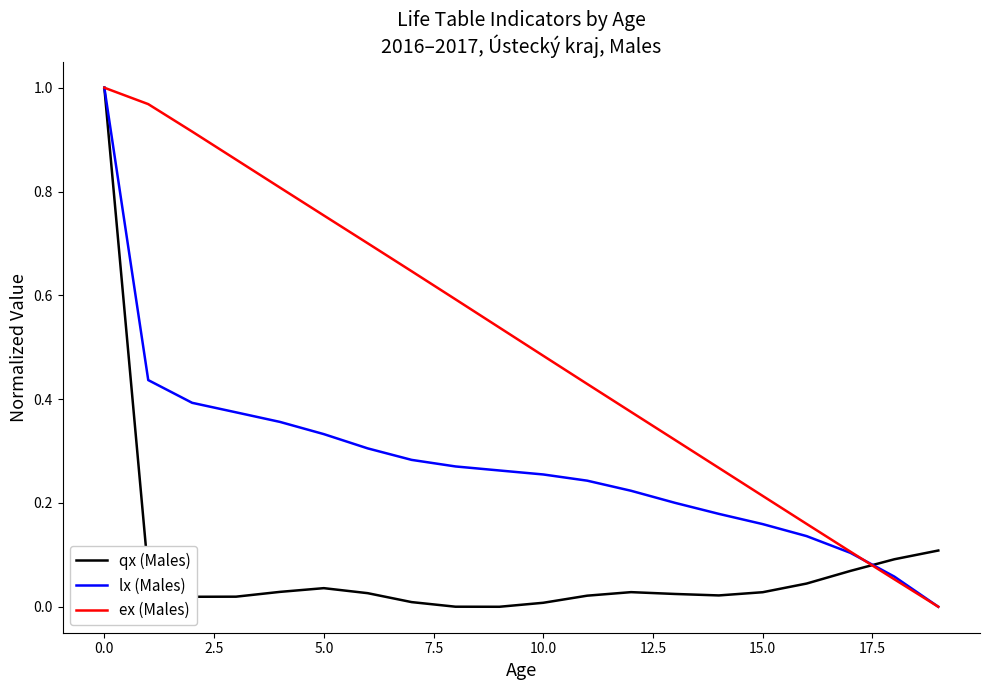

What is the sum of all ex (Males) values?

10.2